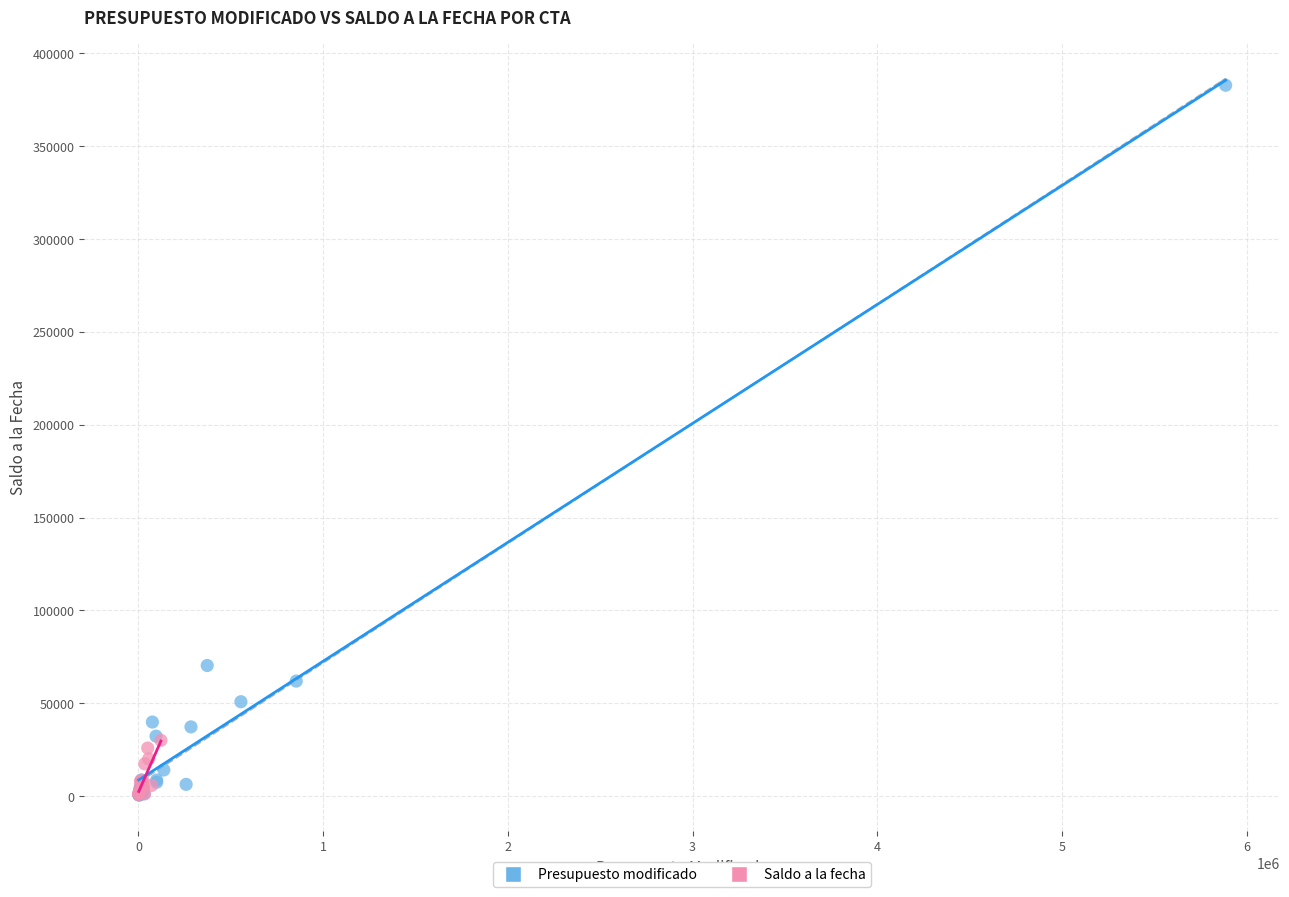

What are all the series names shown in the legend?

Presupuesto modificado, Saldo a la fecha